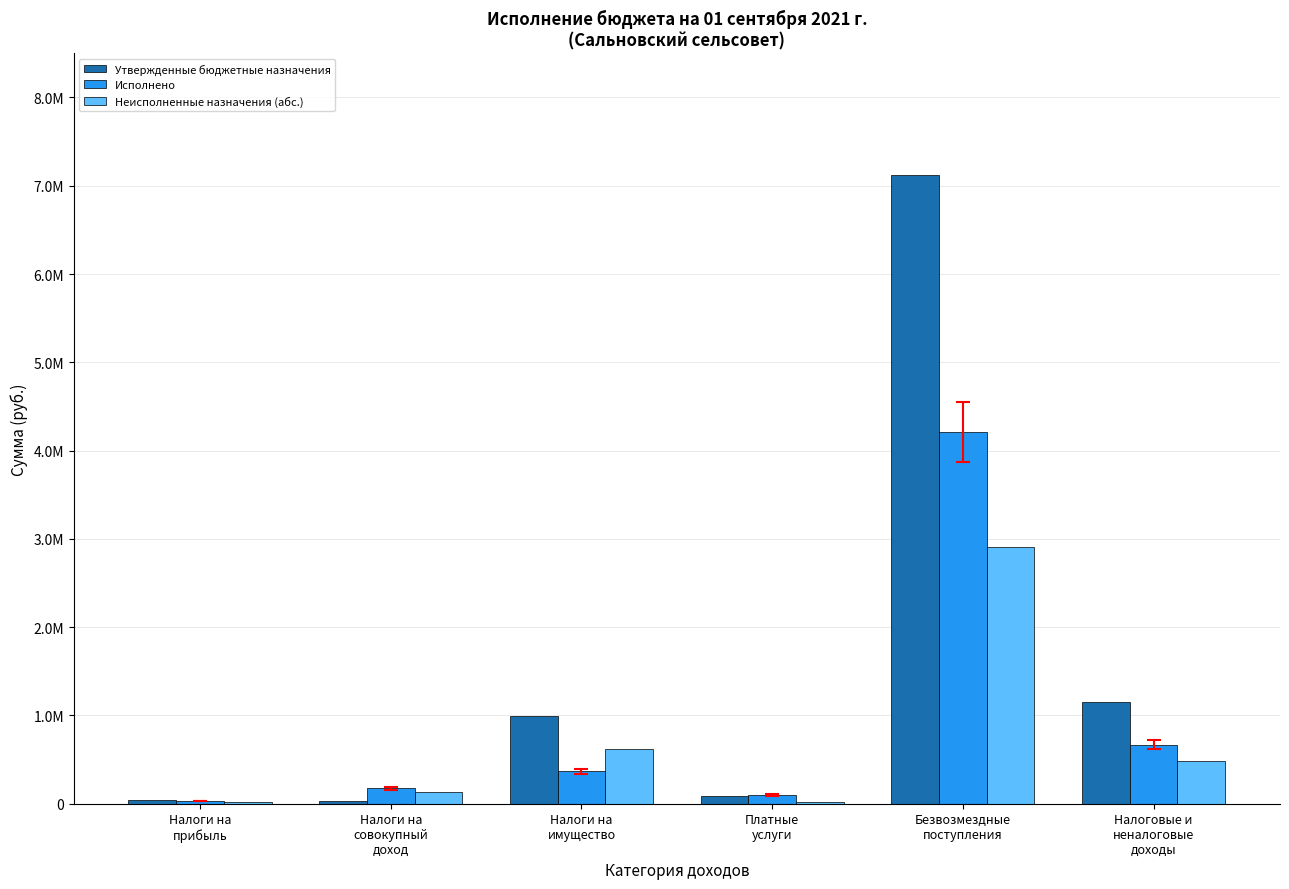

At which category does the chart reach its minimum across all series?

Налоги на
прибыль